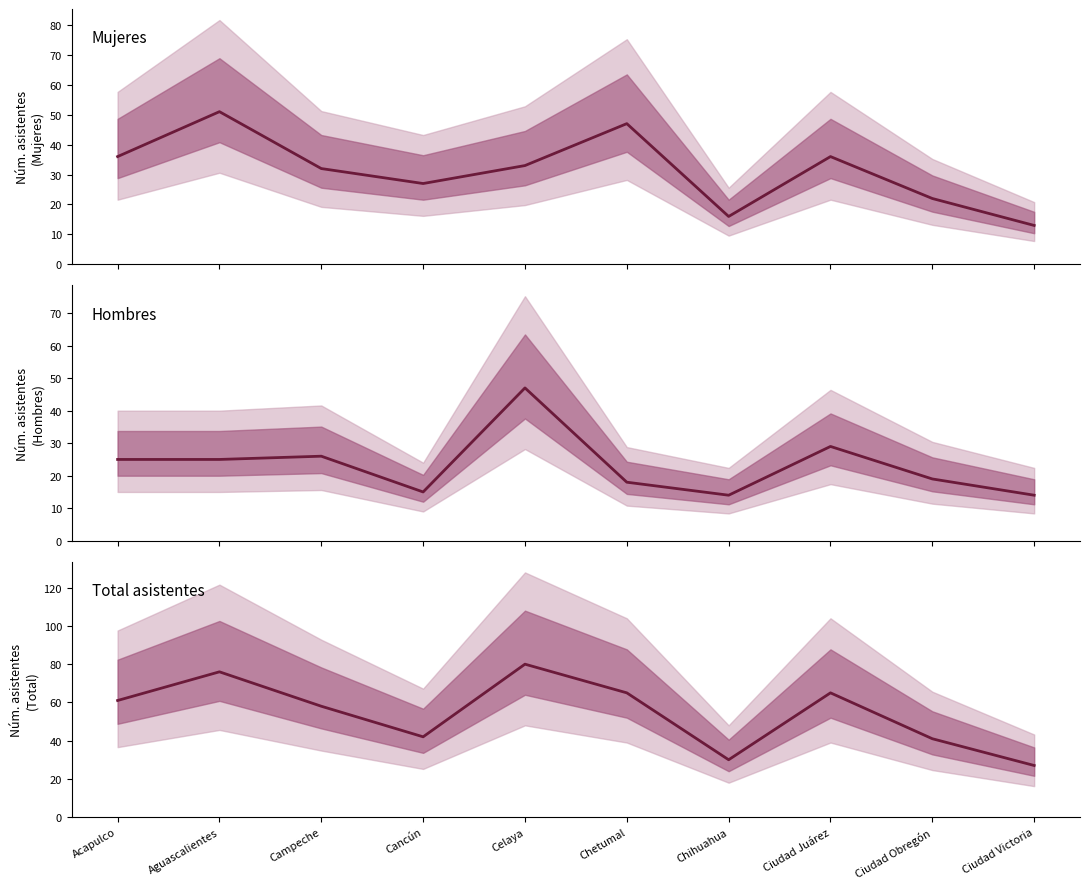

Is it true that Total asistentes equals 61 at Acapulco?

True